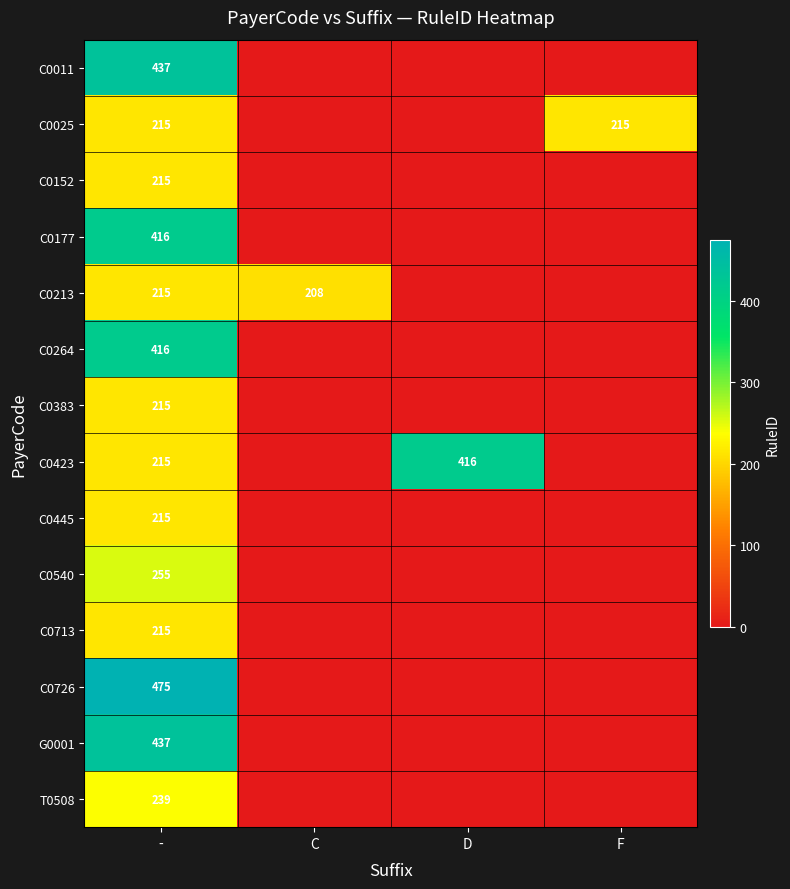

At which category does the chart reach its minimum across all series?

C